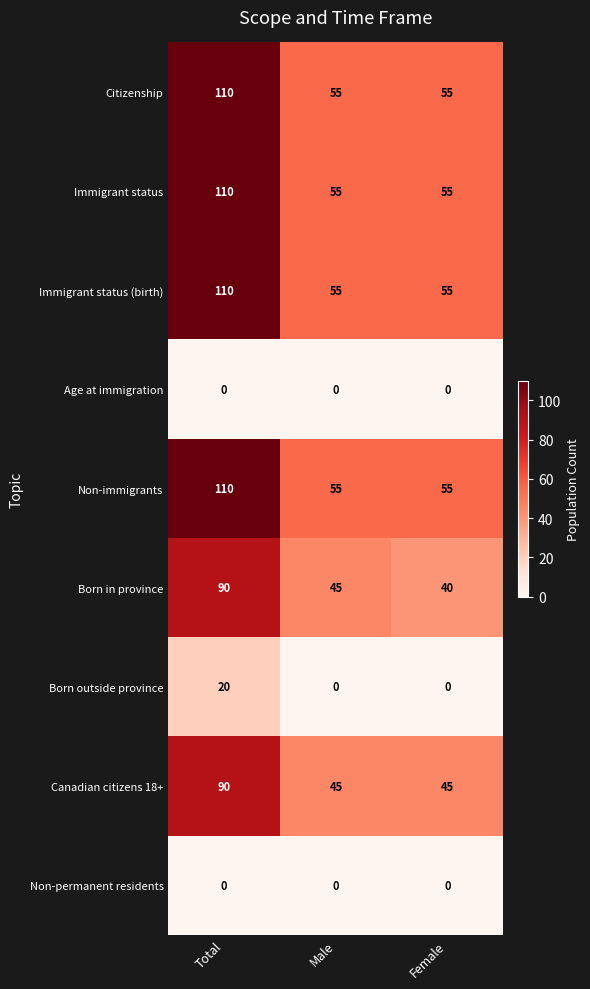

Reading left to right, list all the values displayed in this chart.

Citizenship: 110	55	55
Immigrant status: 110	55	55
Immigrant status (birth): 110	55	55
Age at immigration: 0	0	0
Non-immigrants: 110	55	55
Born in province: 90	45	40
Born outside province: 20	0	0
Canadian citizens 18+: 90	45	45
Non-permanent residents: 0	0	0